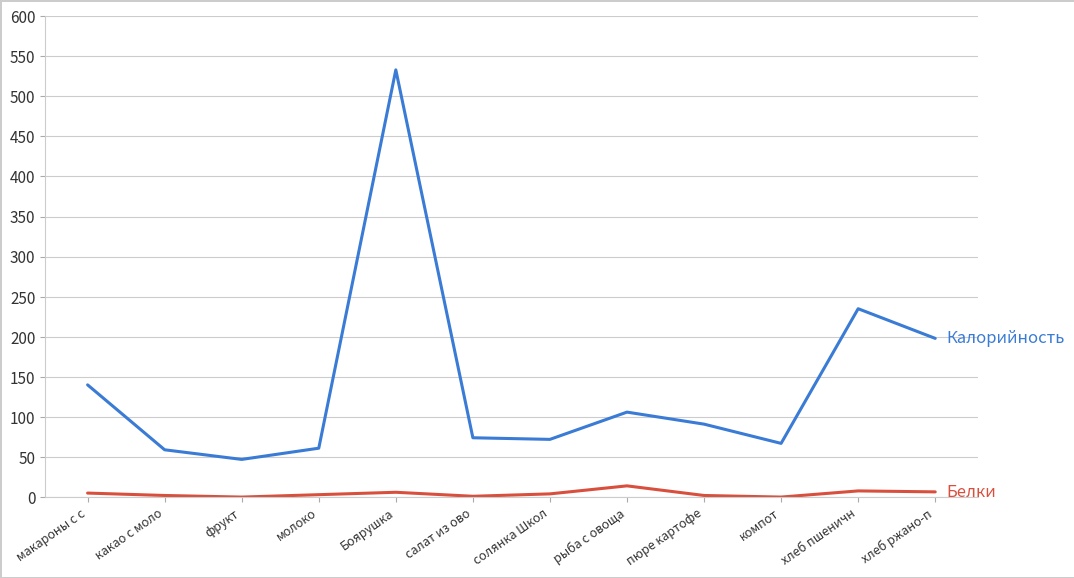

What position from the right is хлеб пшеничн?

2